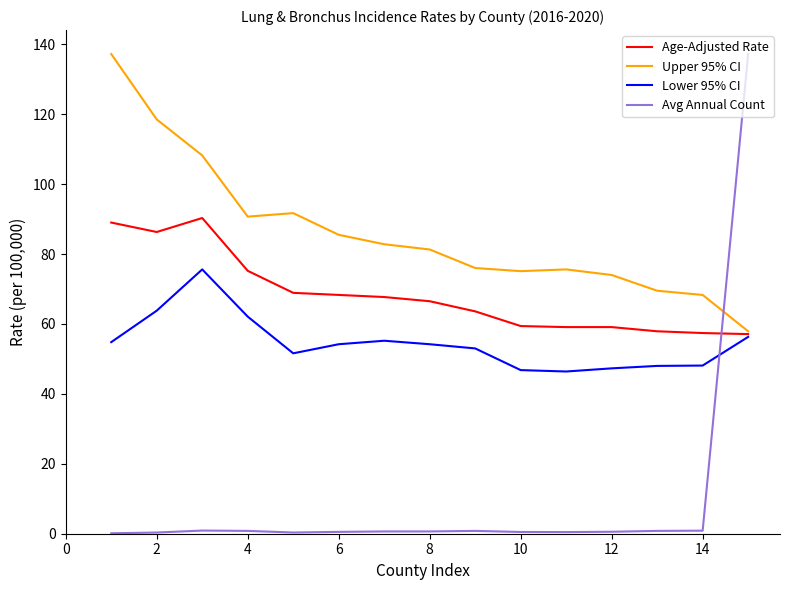

Which series has the largest total across all categories?

Upper 95% CI